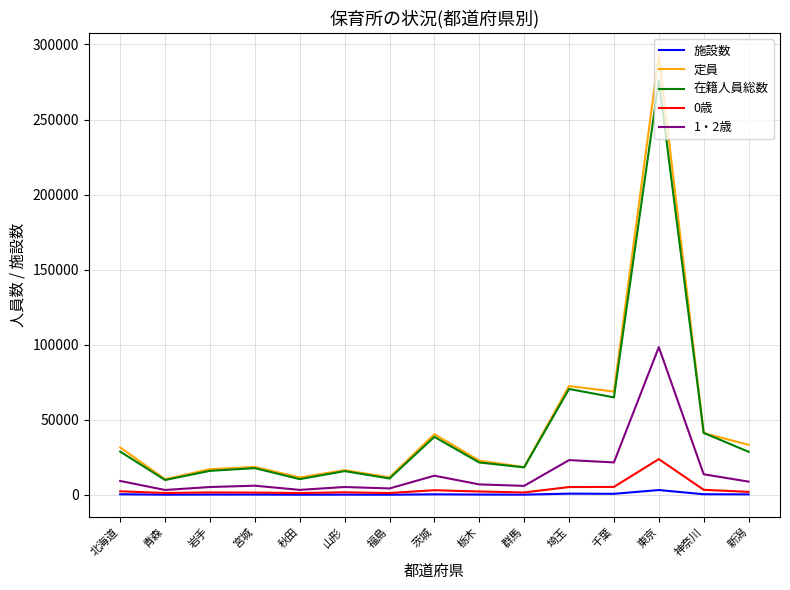

What is the difference between the second highest and second lowest values in the 0歳 series?

4077